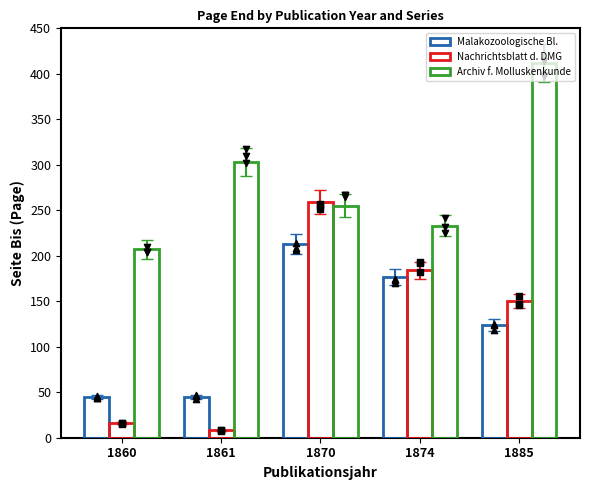

Which series reaches the minimum Y coordinate?

Nachrichtsblatt der Deutschen Malakozoologischen Gesellschaft